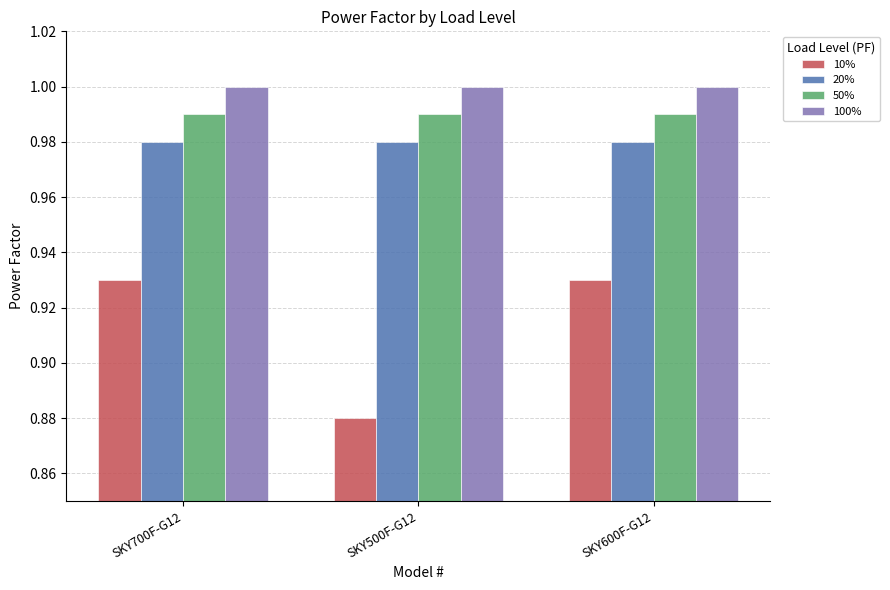

List the series in order of their peak value, lowest first.

10%, 20%, 50%, 100%